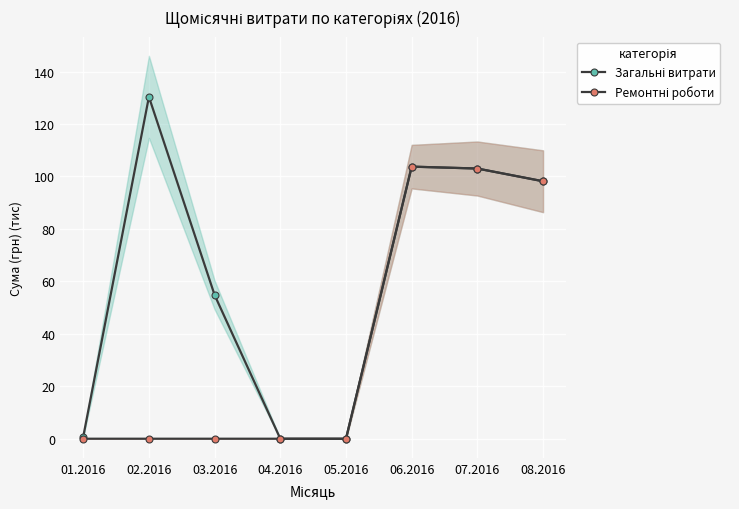

List the series in order of their overall mean, highest first.

Загальні витрати, Ремонтні роботи